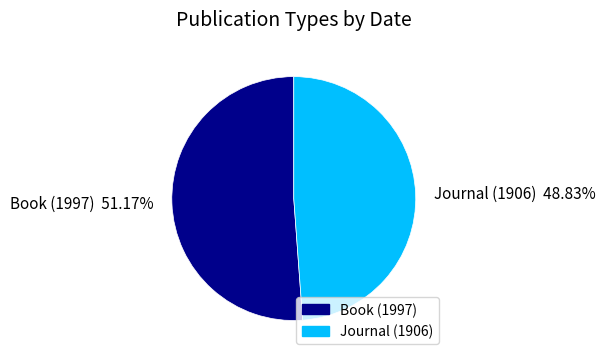

The Book (1997) slice represents 51% of the pie. True or false?

True